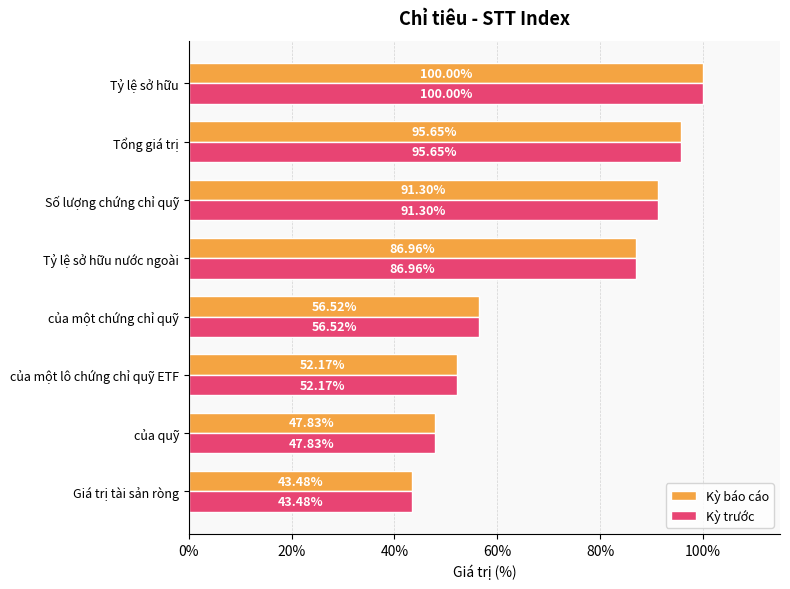

What is the difference between the second highest and minimum values in the Kỳ báo cáo series?

52.2